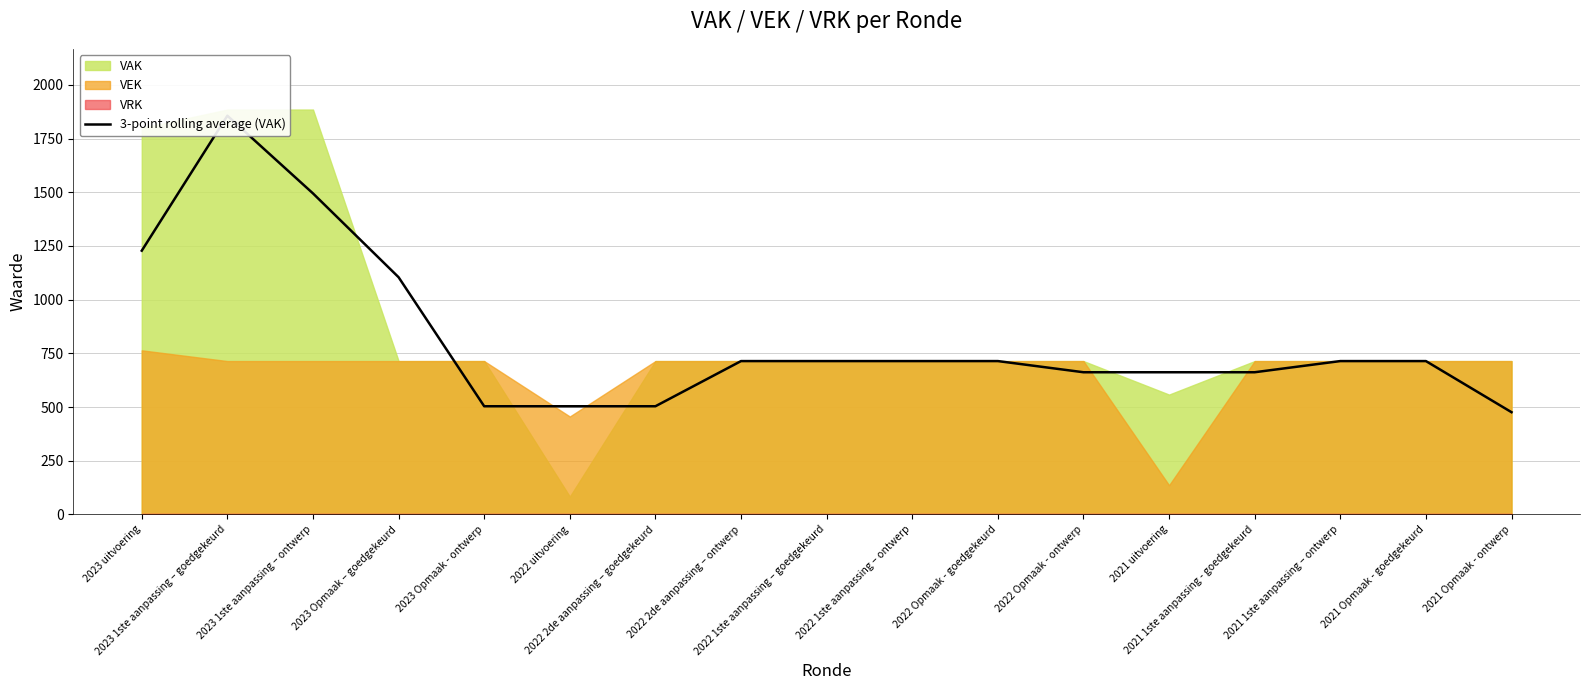

Which category has the lowest value across all series?

2021 Opmaak - ontwerp